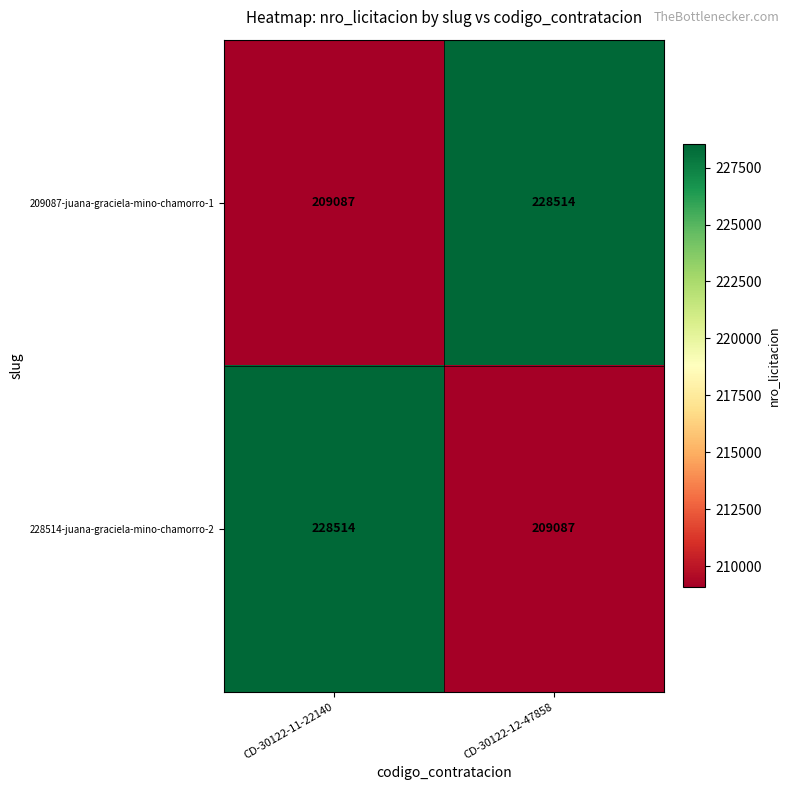

Which category has the highest value in the 209087-juana-graciela-mino-chamorro-1 series?

CD-30122-12-47858